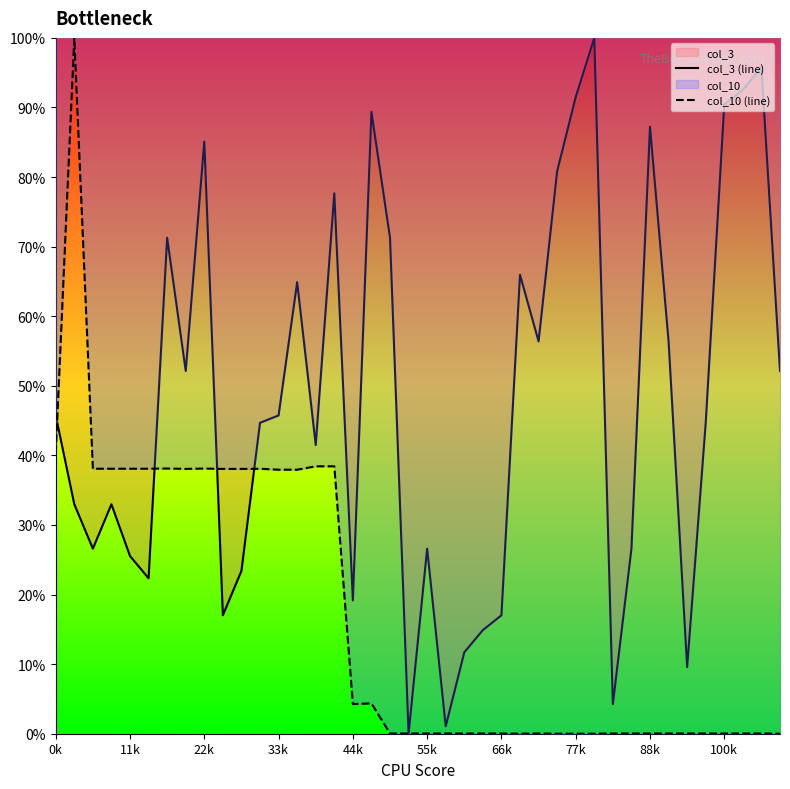

What is the spread (max minus min) of values at 31?

0.3